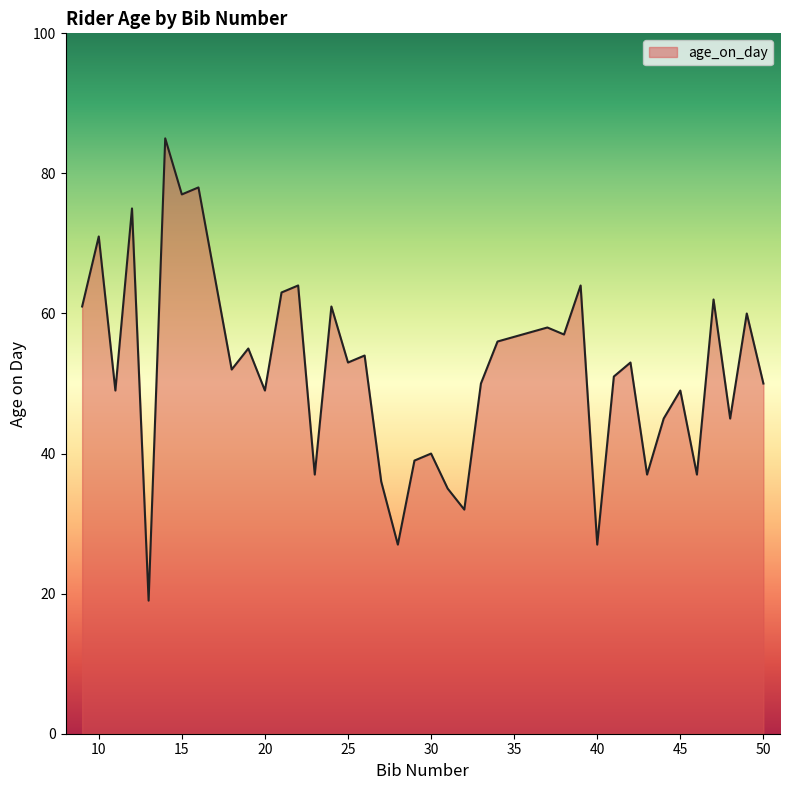

What is the difference between the maximum and minimum values?

66